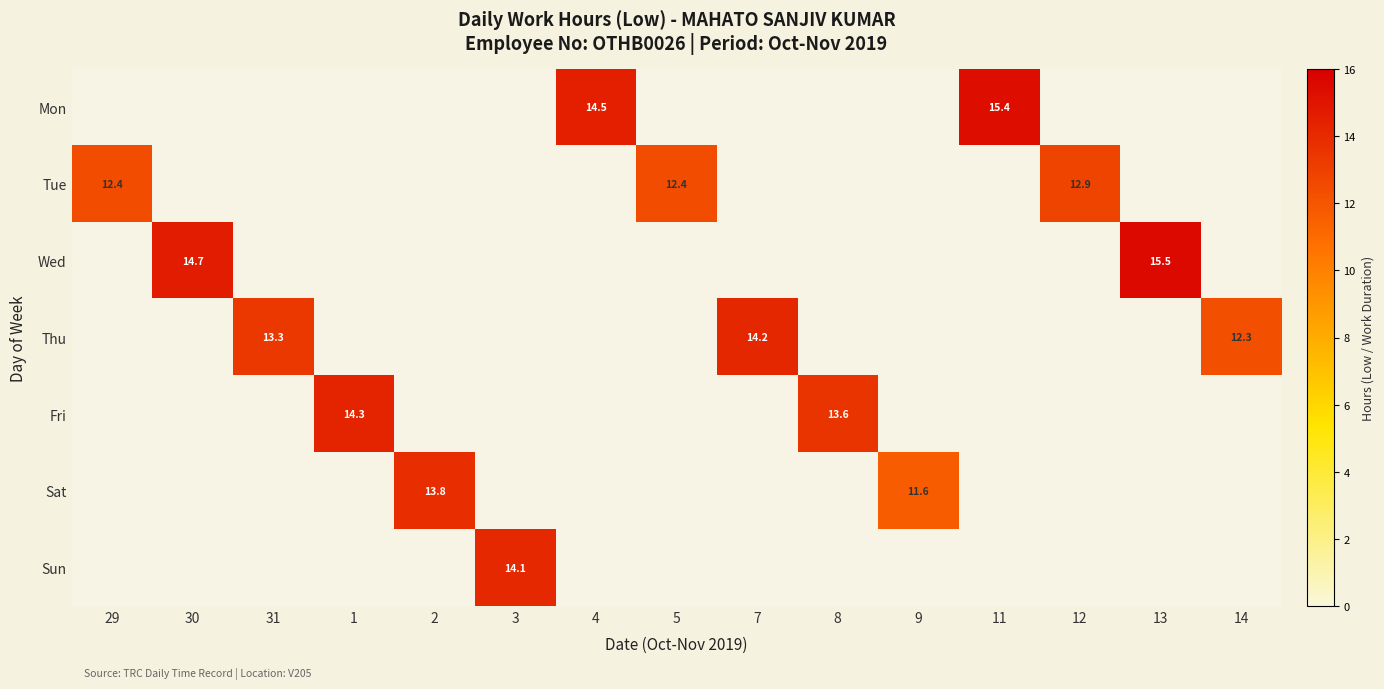

The Sun series shows 24.6 at 3. True or false?

False